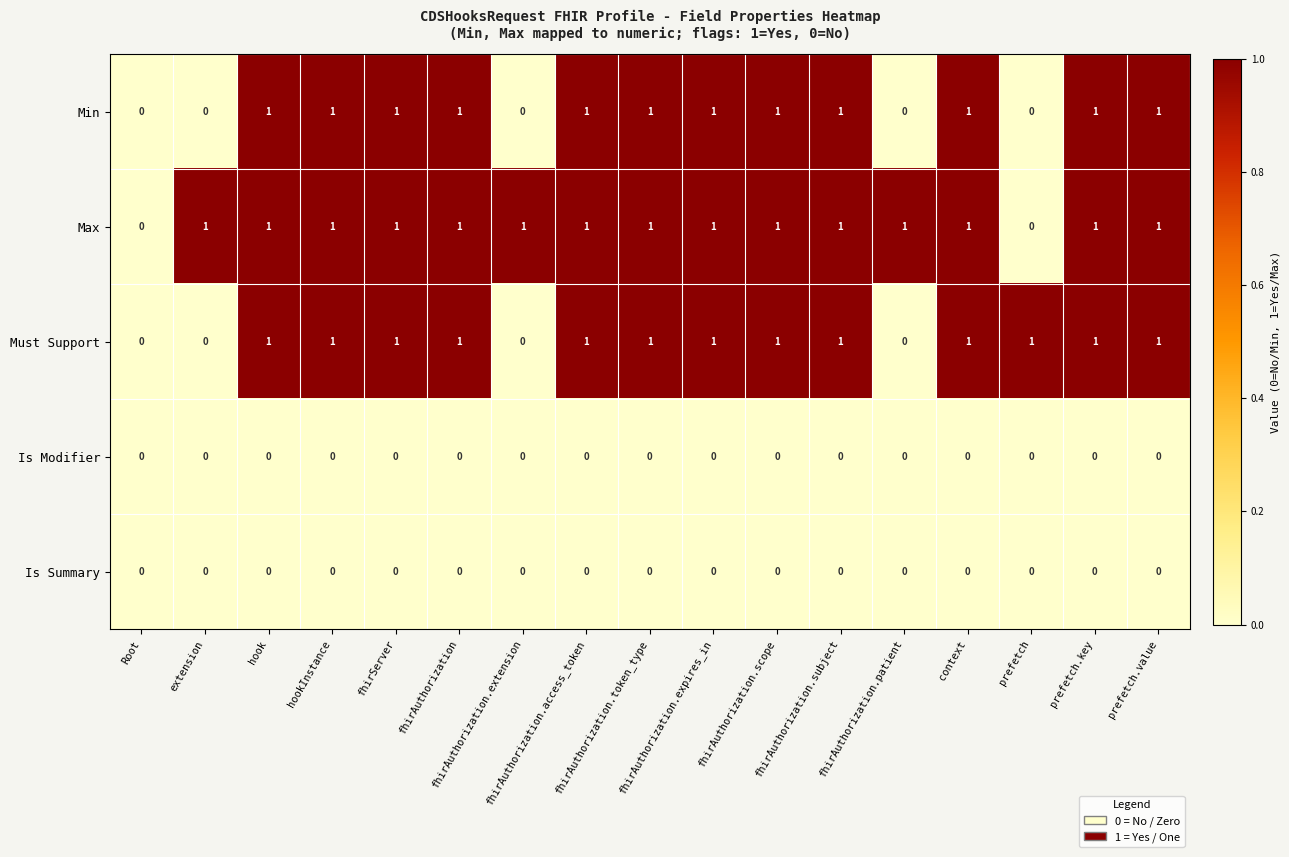

Count the Max values in the range 1 to 2.

15